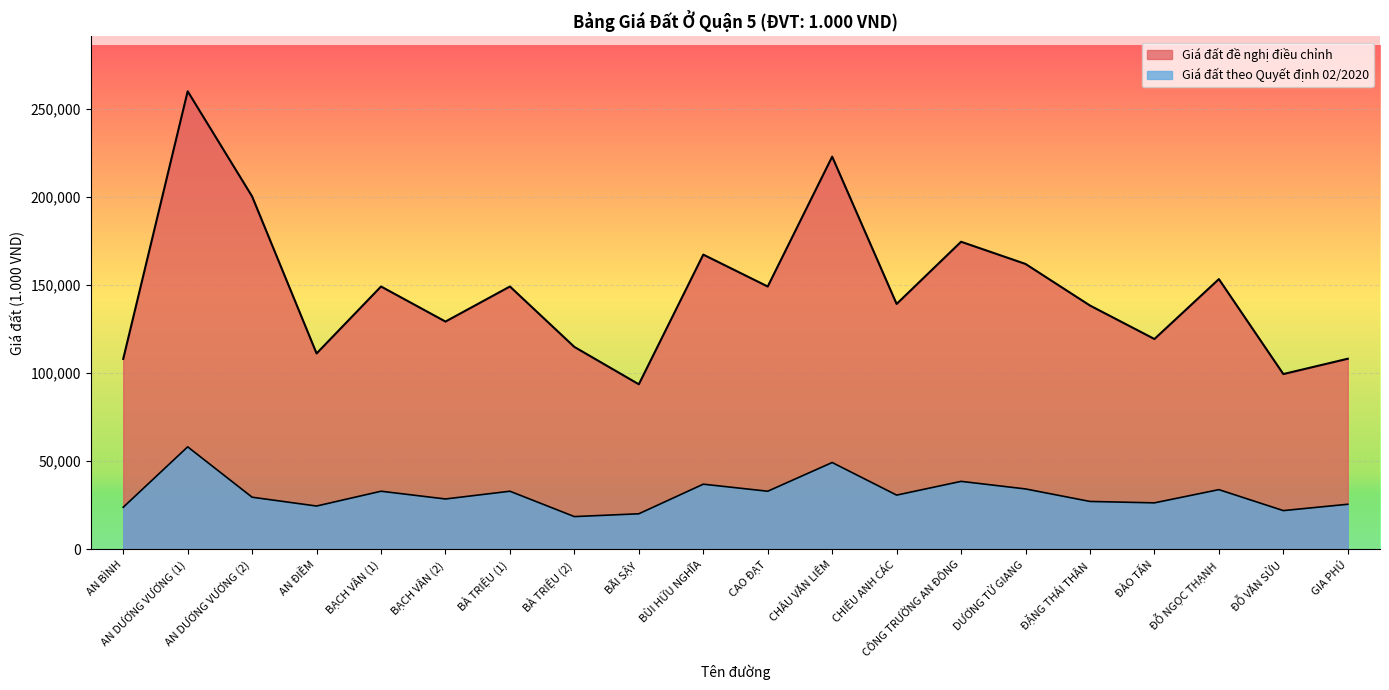

Which category has the highest value in the Giá đất đề nghị điều chỉnh series?

AN DƯƠNG VƯƠNG (1)